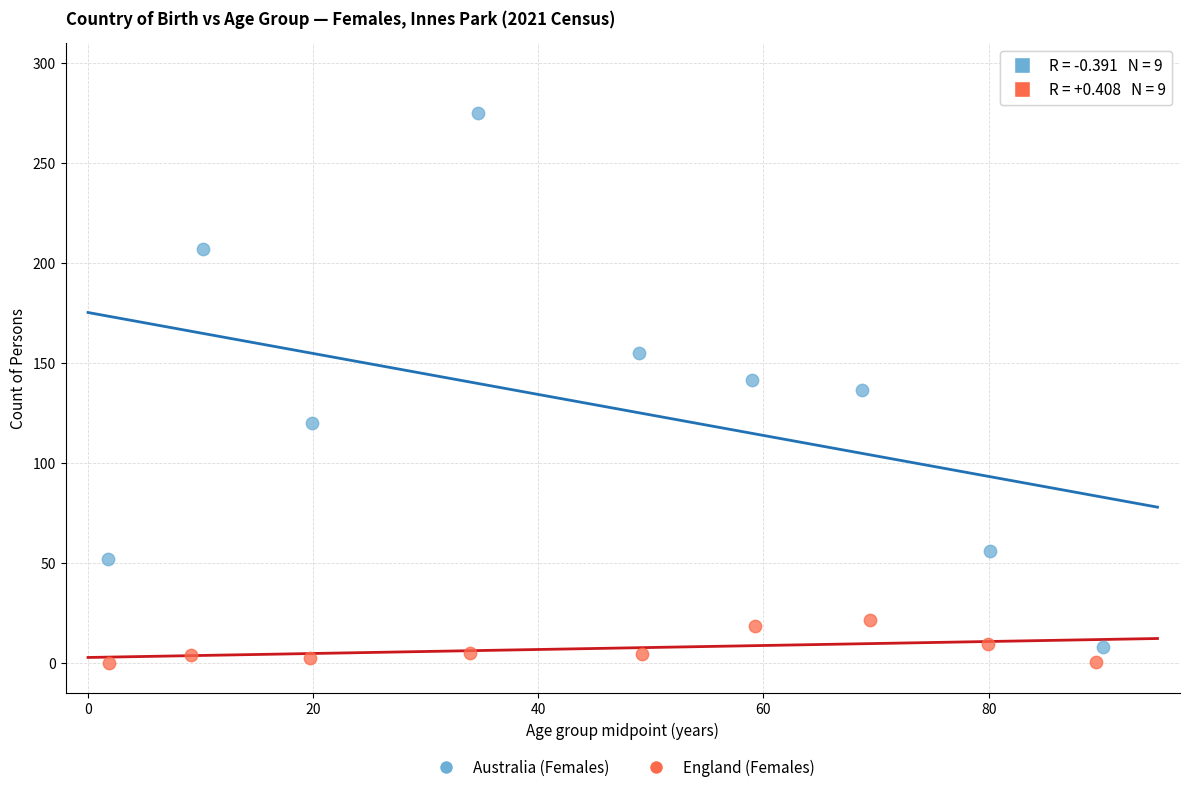

Which series reaches the maximum Y coordinate?

Australia (Females)